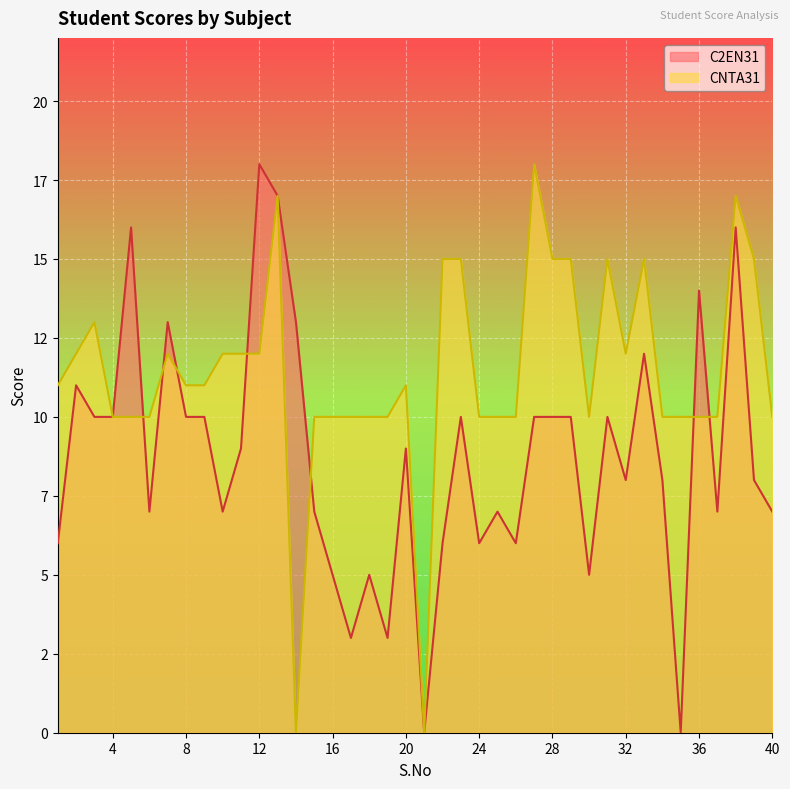

The value of CNTA31 at 11 is 16. True or false?

False